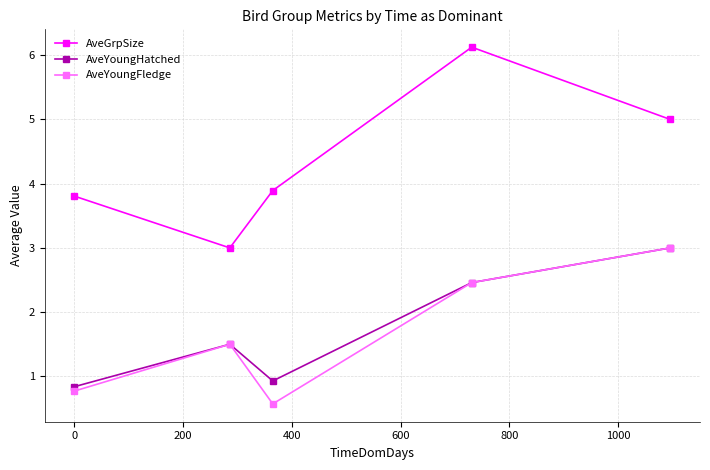

What is the value of the AveGrpSize point at the 5th from the left?

5.0